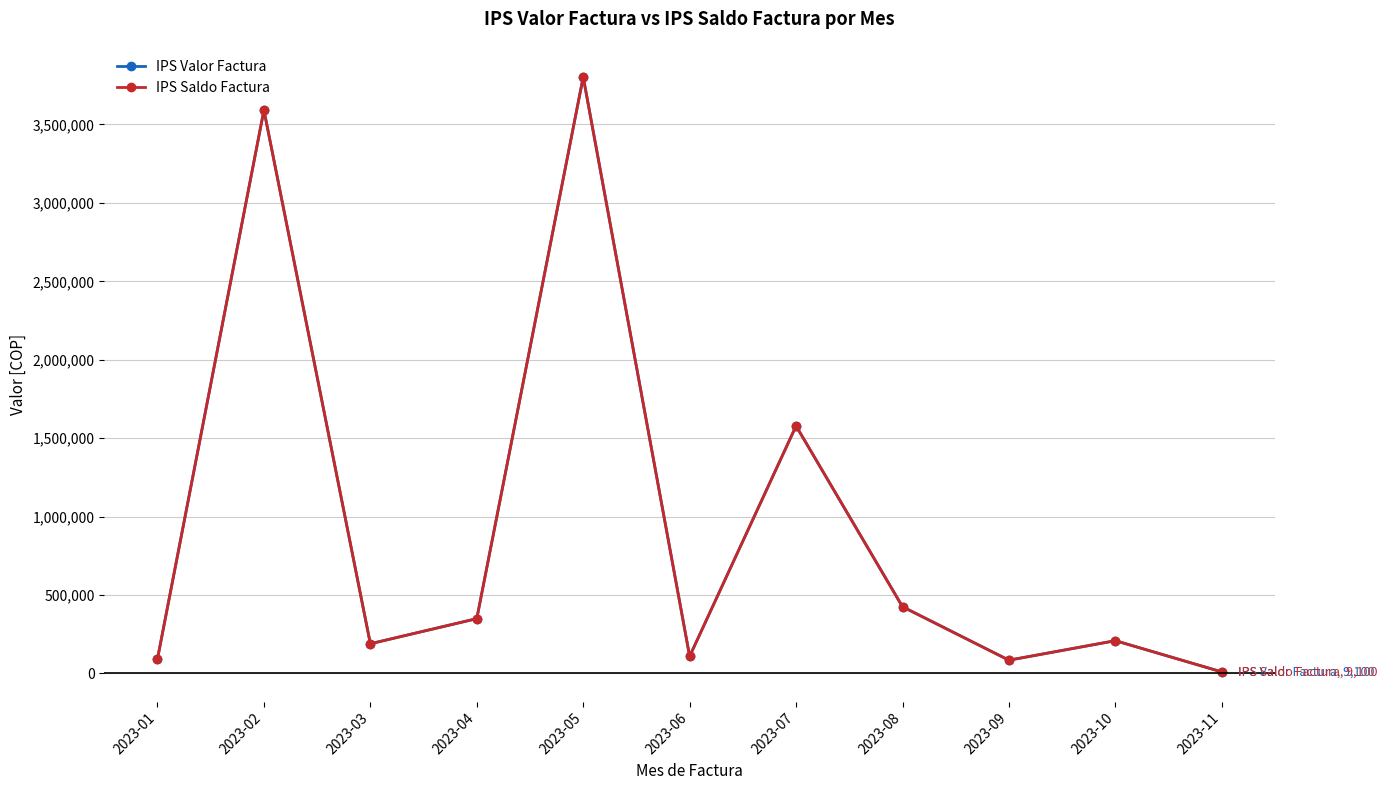

How many interior local valleys does the IPS Saldo Factura series have?

3